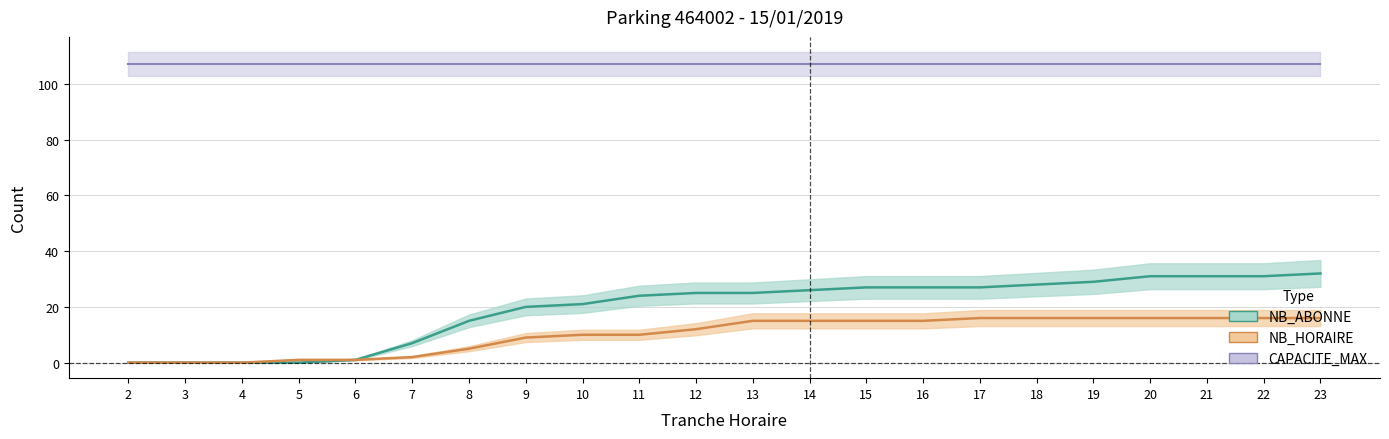

What is the difference between the maximum and minimum values in the NB_ABONNE series?

32